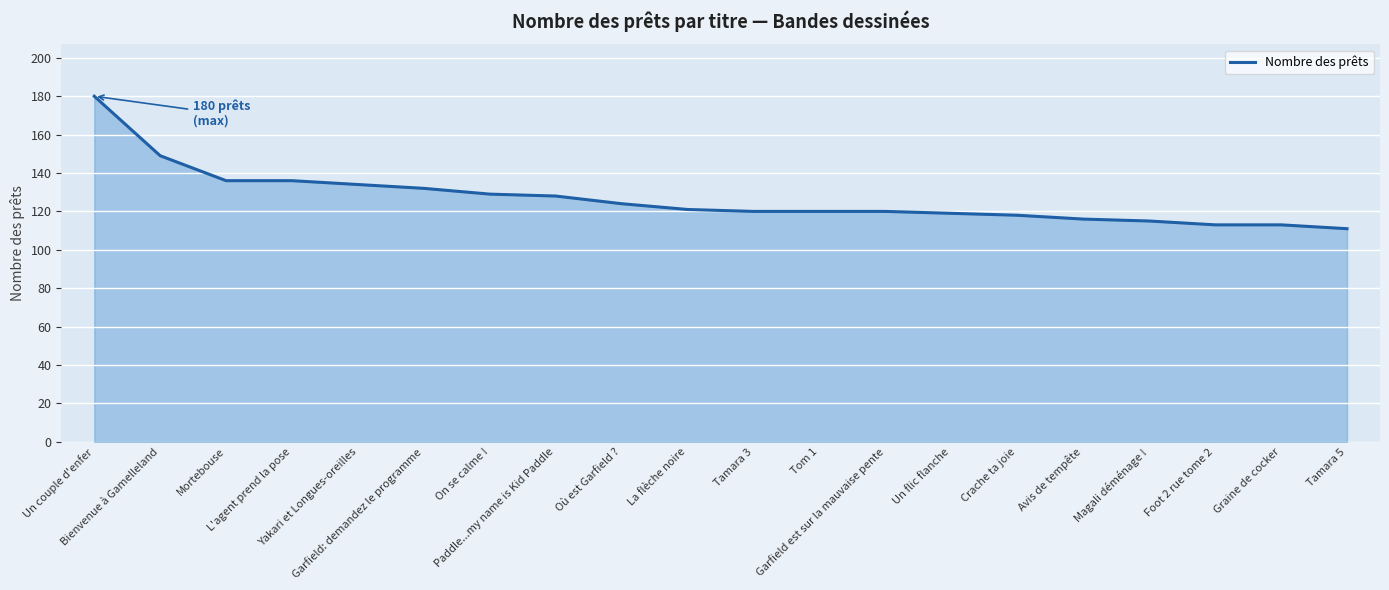

Rank the categories by value from highest to lowest.

Un couple d'enfer, Bienvenue à Gamelleland, Mortebouse, L'agent prend la pose, Yakari et Longues-oreilles, Garfield: demandez le programme, On se calme !, Paddle...my name is Kid Paddle, Où est Garfield ?, La flèche noire, Tamara 3, Tom 1, Garfield est sur la mauvaise pente, Un flic flanche, Crache ta joie, Avis de tempête, Magali déménage !, Foot 2 rue tome 2, Graine de cocker, Tamara 5